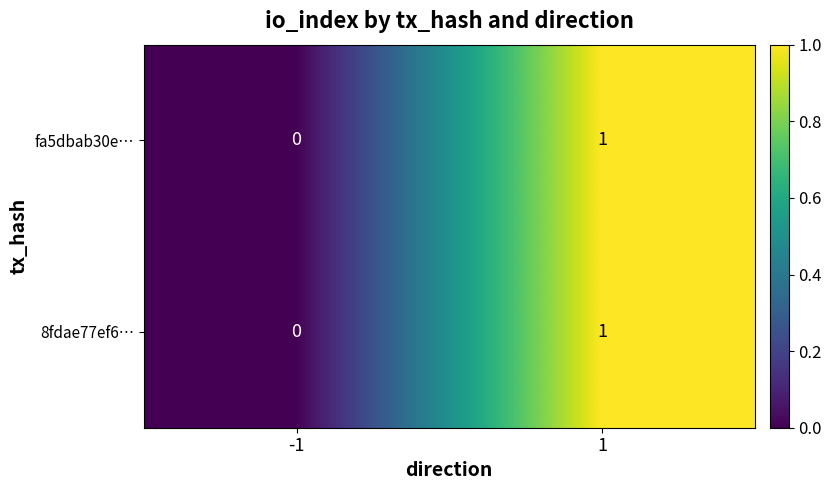

Reading left to right, transcribe all the data shown in this chart.

fa5dbab30e…: -1=0	1=1
8fdae77ef6…: -1=0	1=1